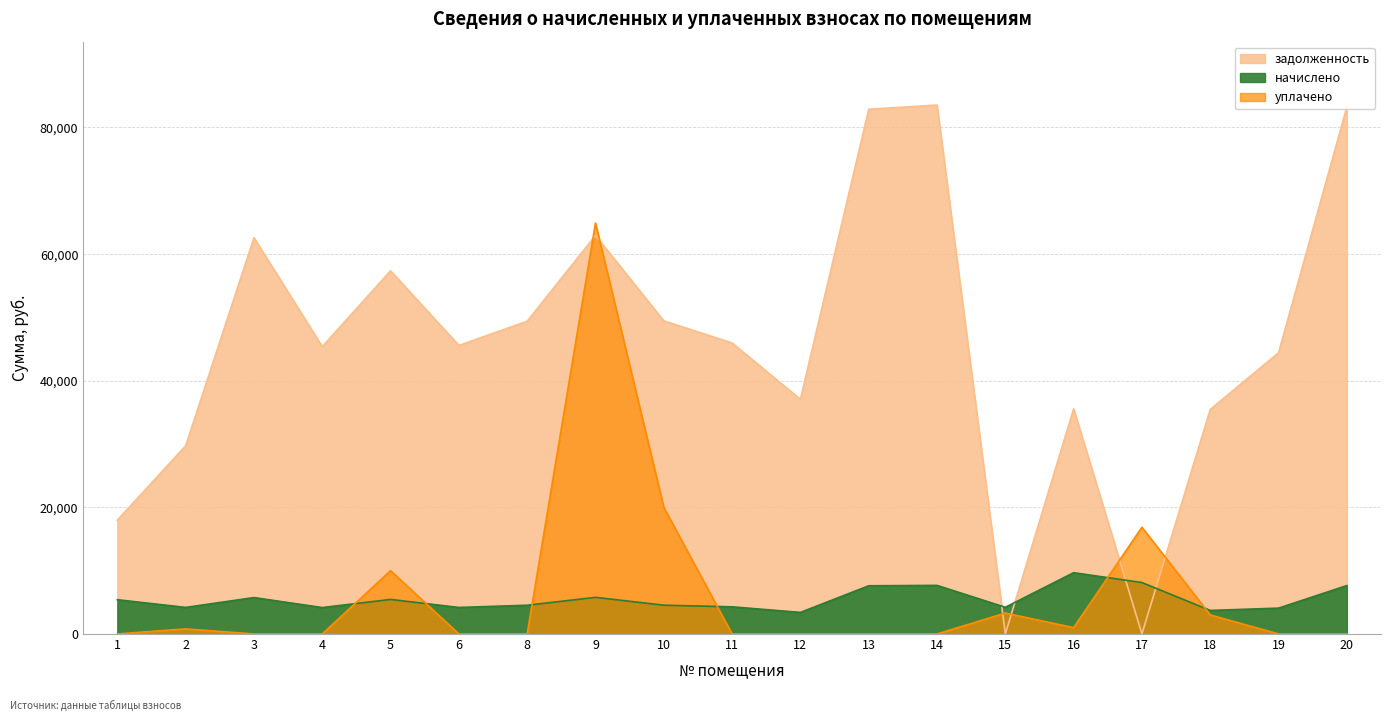

Which series has the widest spread of values?

задолженность